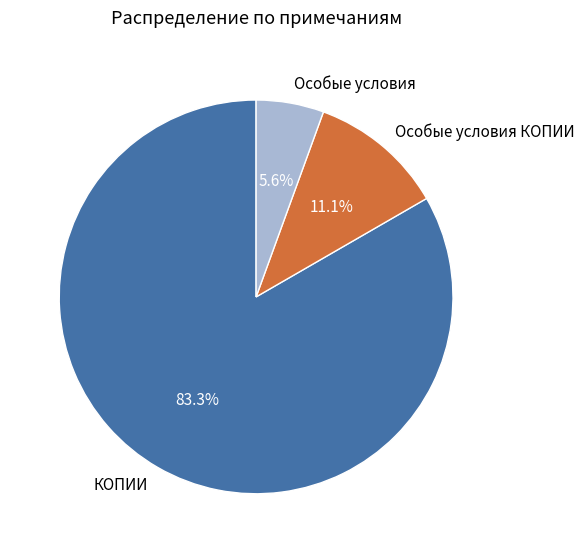

What is the total percentage of Особые условия КОПИИ and КОПИИ?

94.4%